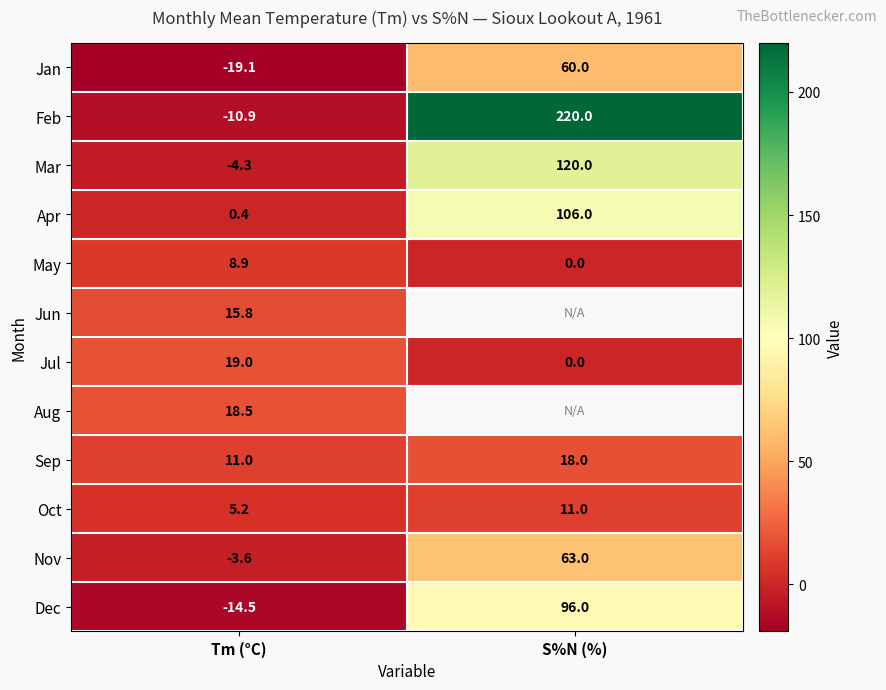

What is the sum of the Dec values at S%N (%) and Tm (°C)?

81.5